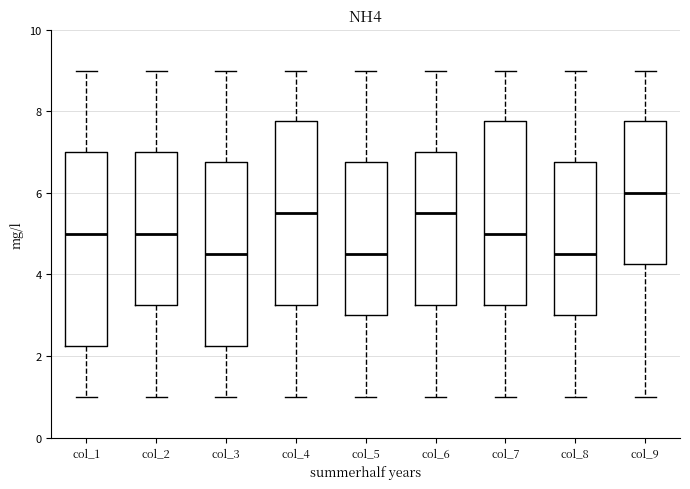

Where is the upper edge of the box for col_1 on the y-axis? The values are not printed on the chart, so give them approximately, as read against the axis.

7.0